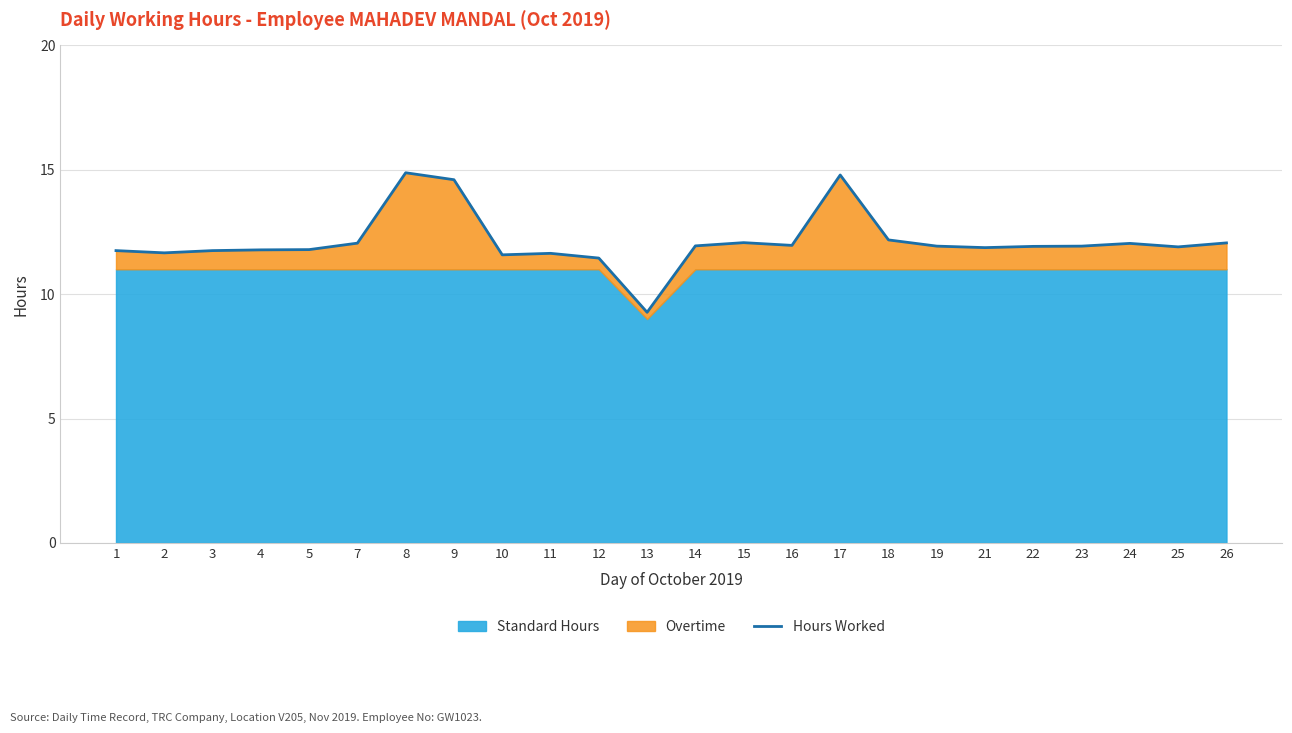

Where is the first local minimum?

2